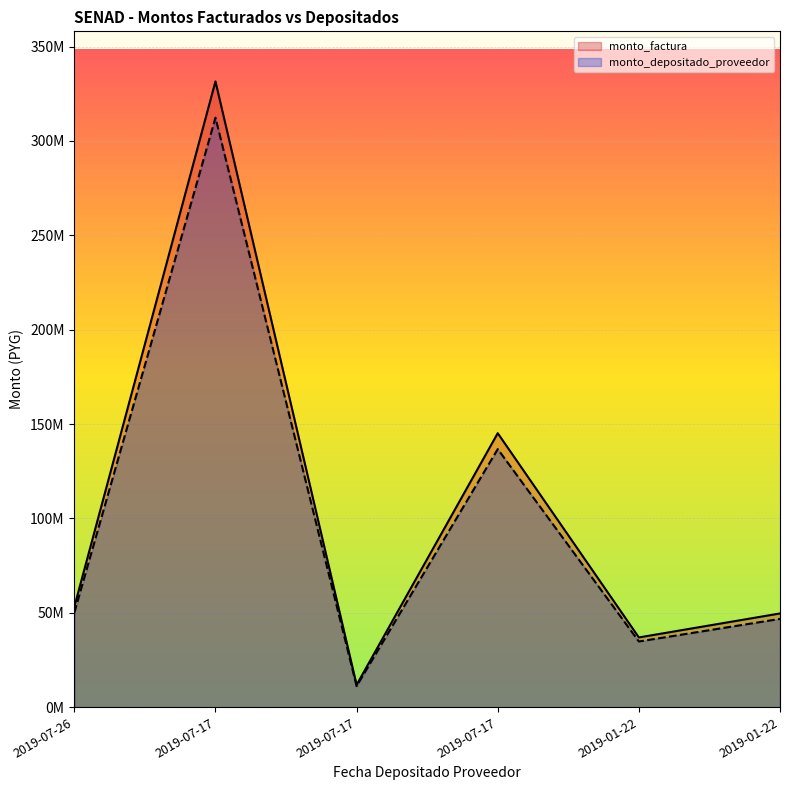

How many lines are shown in the chart?

2